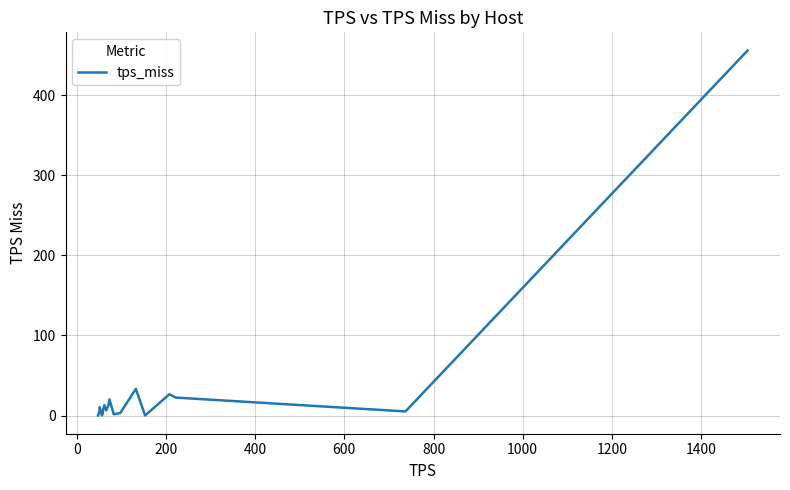

What is the difference between the maximum and minimum values?

455.5